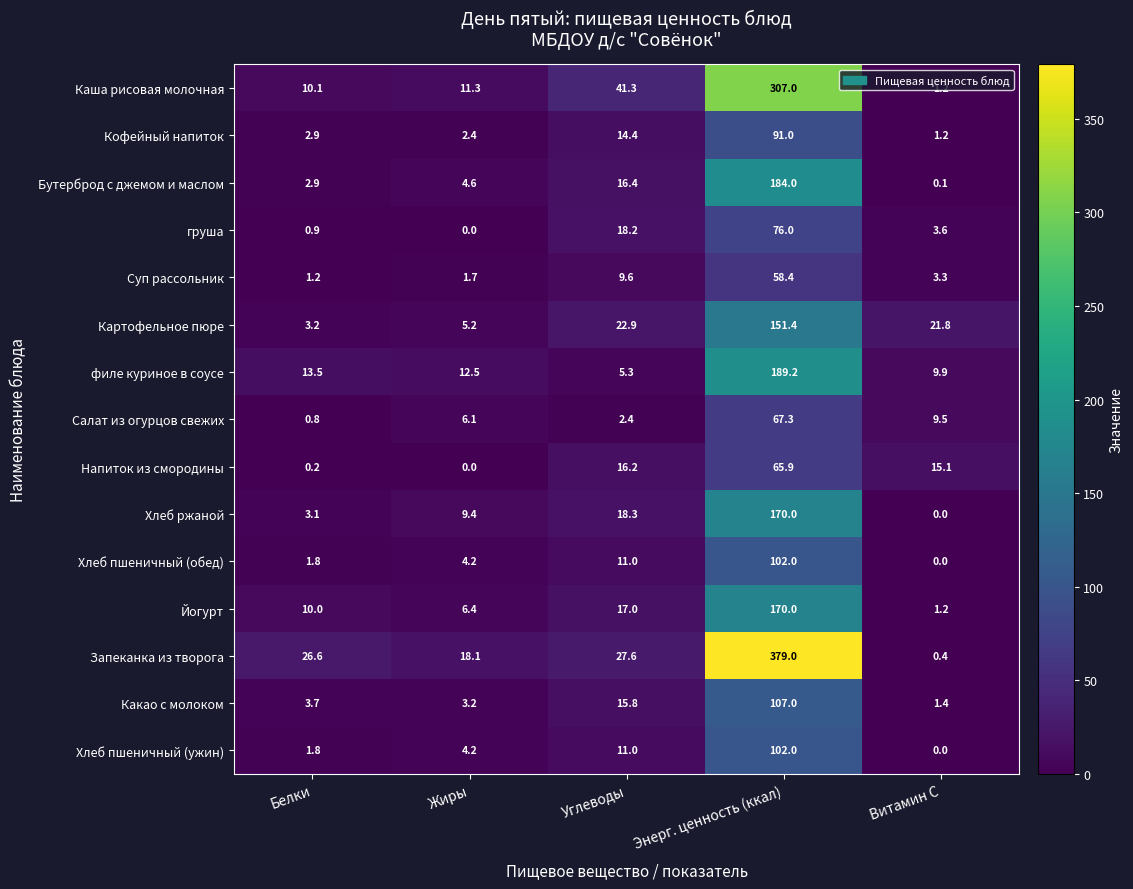

Between Белки and Энерг. ценность (ккал), which series saw the biggest shift?

Запеканка из творога